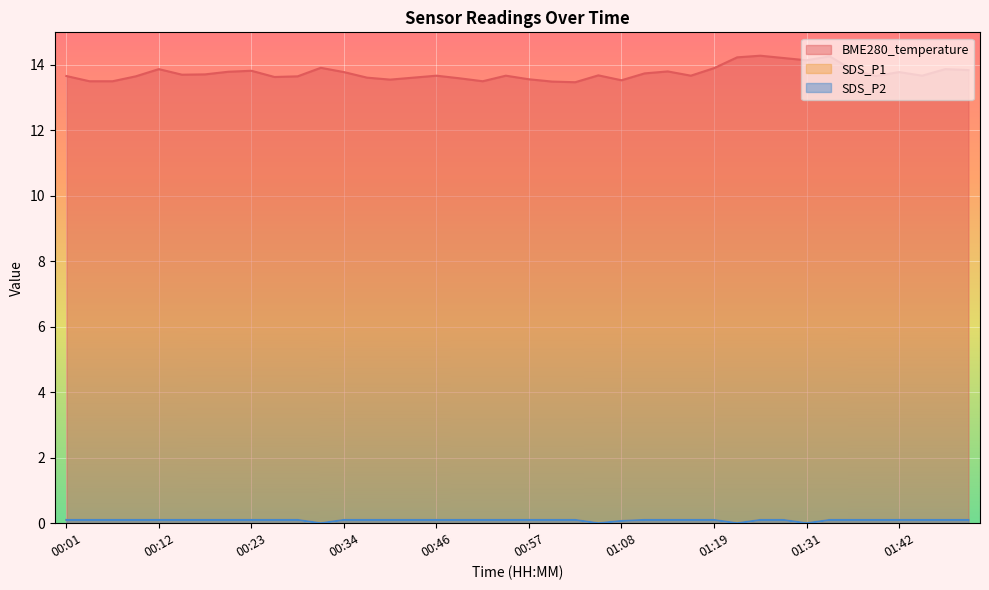

At which category is the sum across all series the highest?

01:25